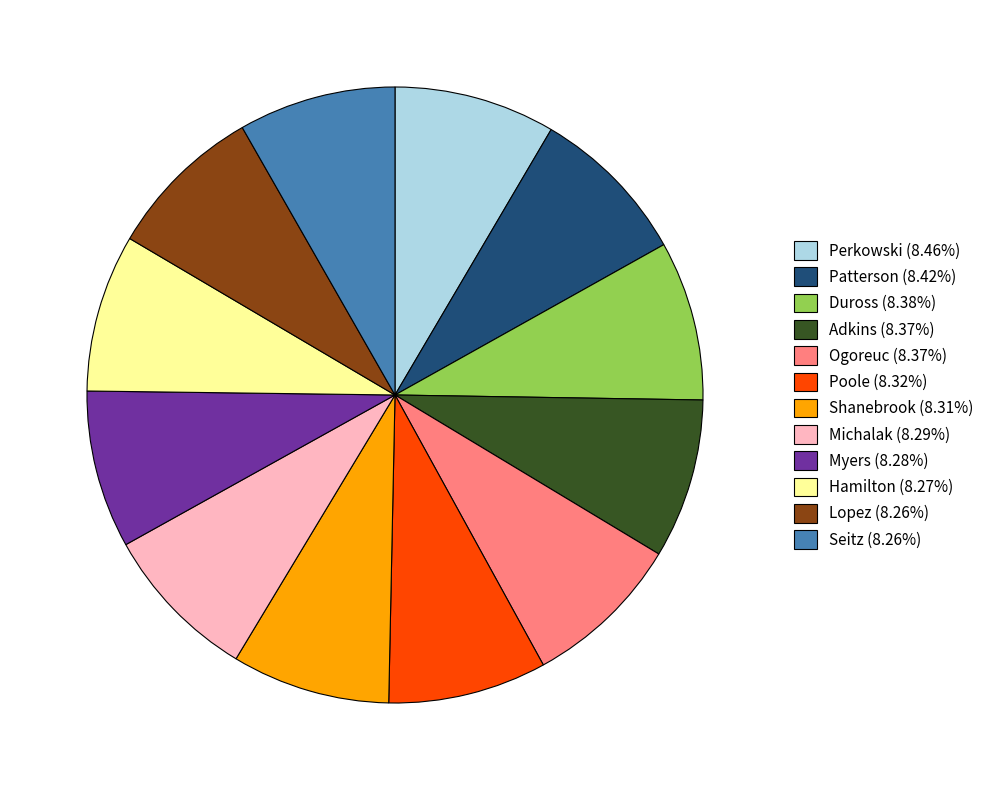

Is it true that Hamilton is 1% of the pie?

False